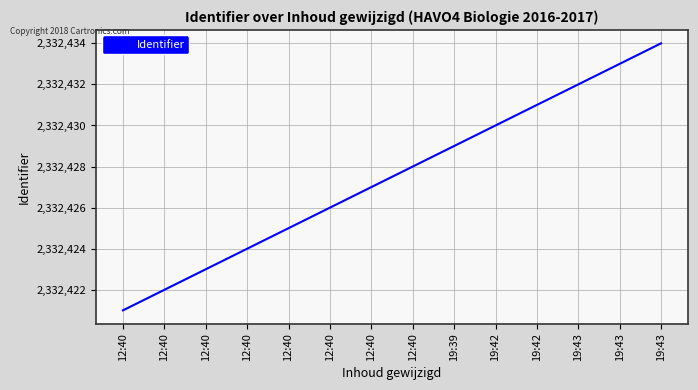

Does the chart have visible grid lines?

Yes